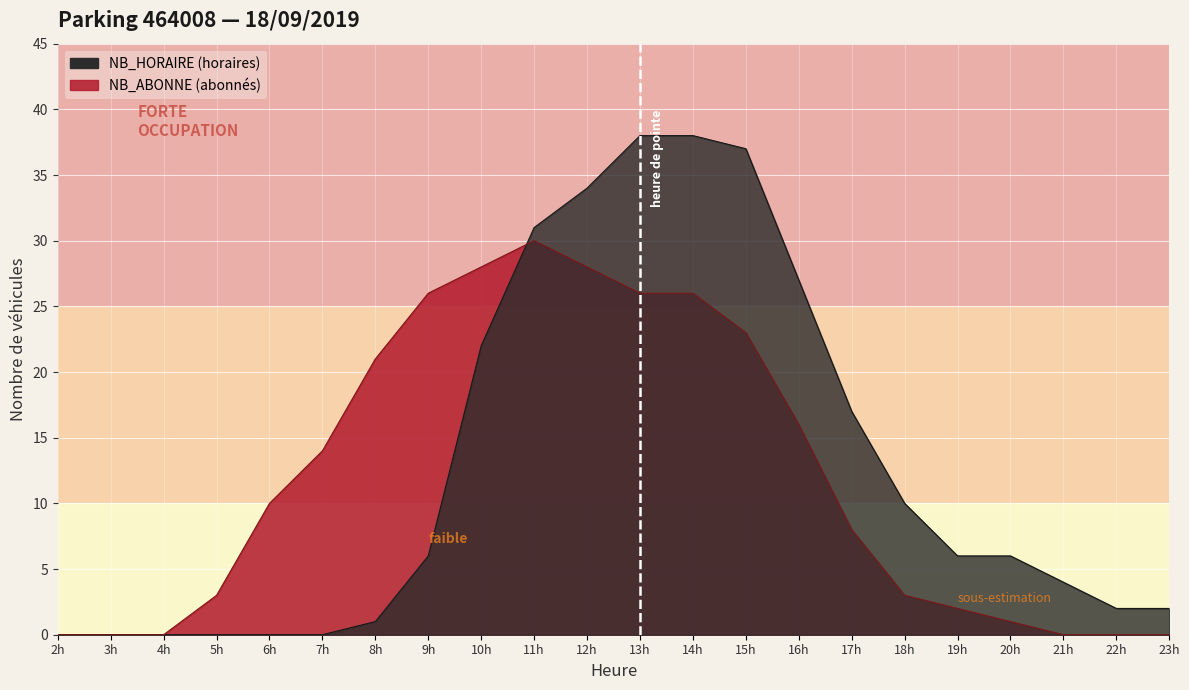

At which category is the sum across all series the highest?

13h